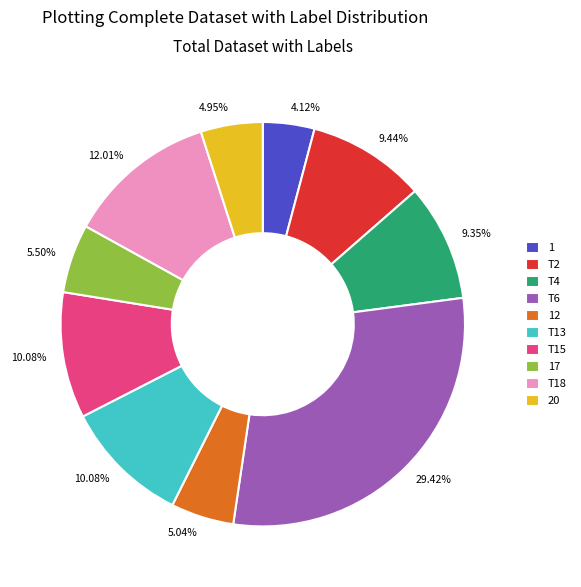

To the nearest percent, what is the combined percentage of T18 and 20?

17%